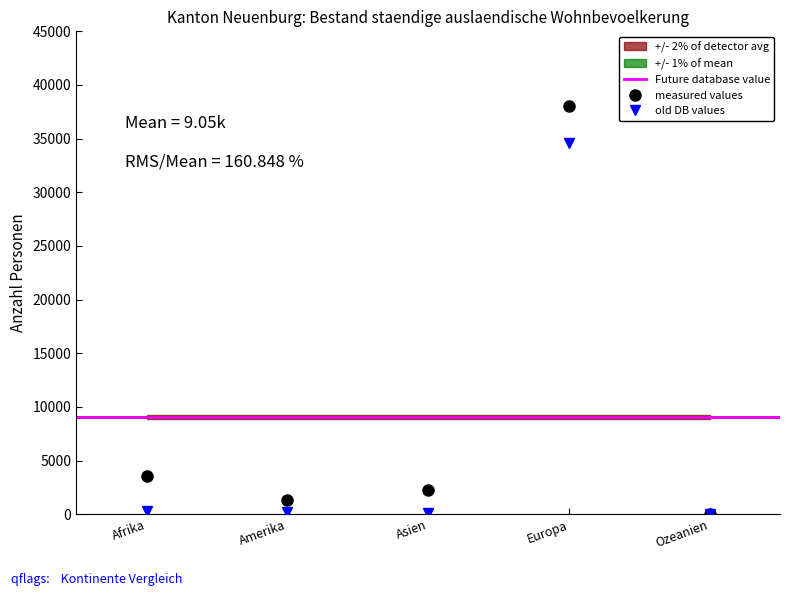

Where is measured values nearest to the value 19037?

Afrika